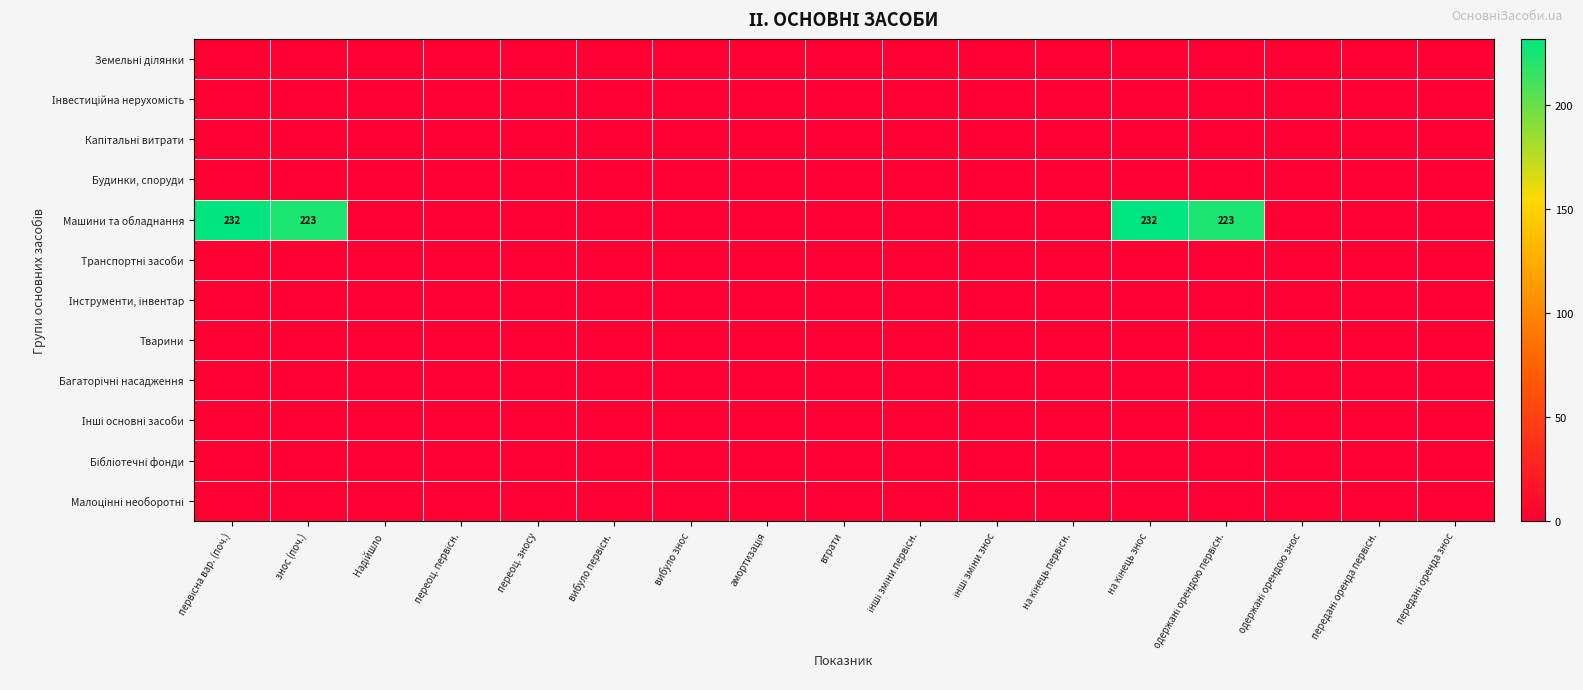

Is the value of Будинки, споруди at Надійшло greater than the value of Земельні ділянки at переоц. первісн.?

No